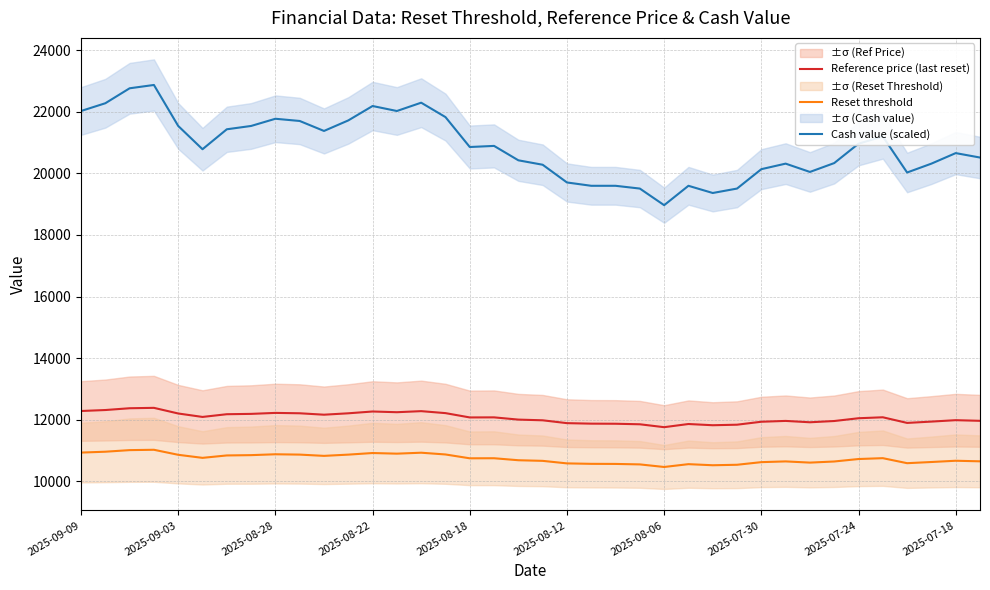

The value of Reference price (last reset) at 2025-07-24 is 19424.4. True or false?

False